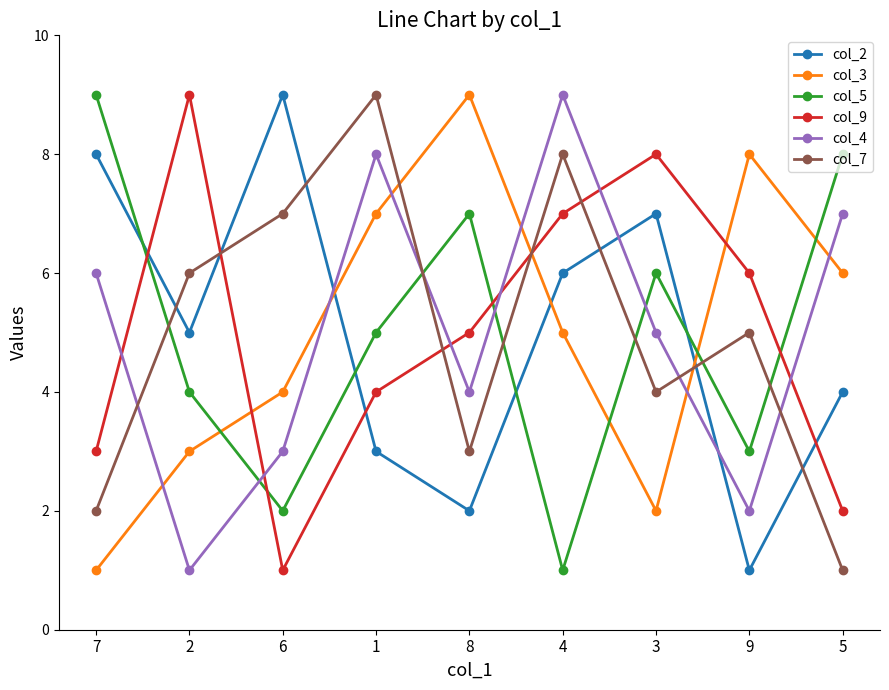

Count the number of data series in this chart.

6